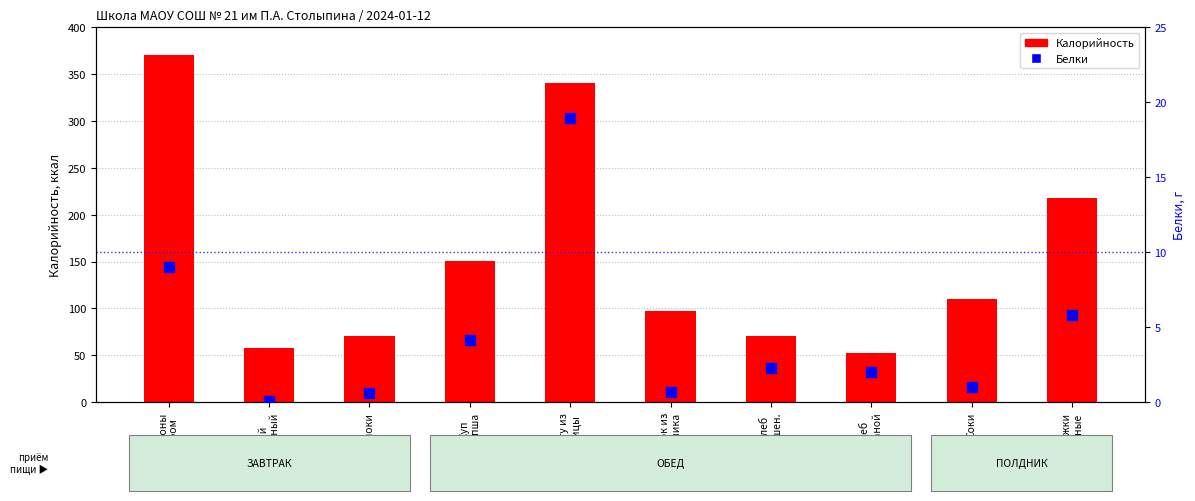

At which category is the sum across all series the highest?

Макароны
с сыром